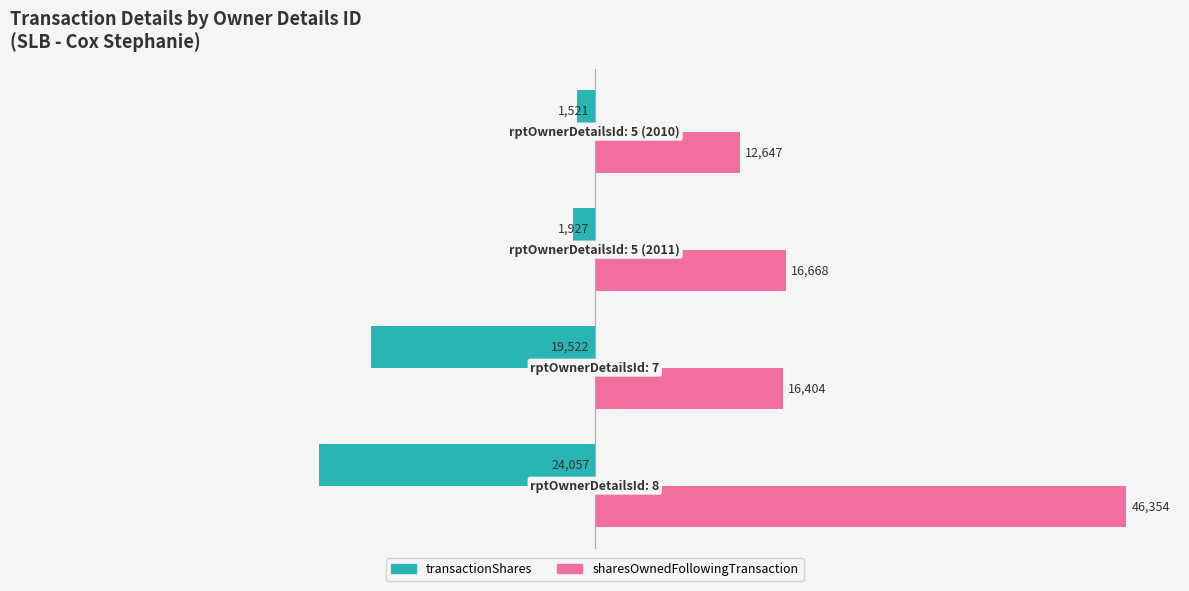

List the series in order of their peak value, lowest first.

transactionShares, sharesOwnedFollowingTransaction